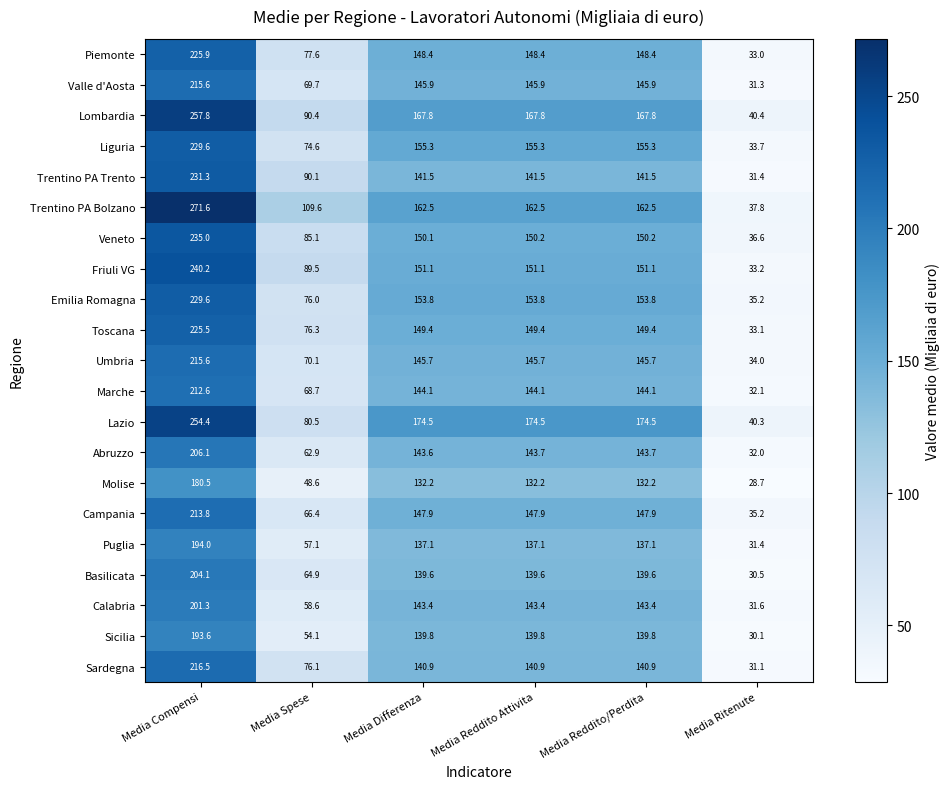

What is the greatest value displayed?

271.6